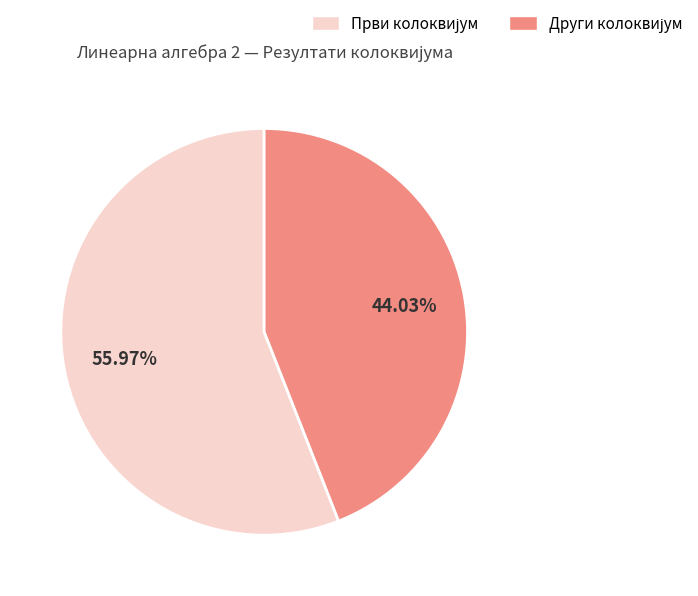

Does any single category account for the majority?

Yes